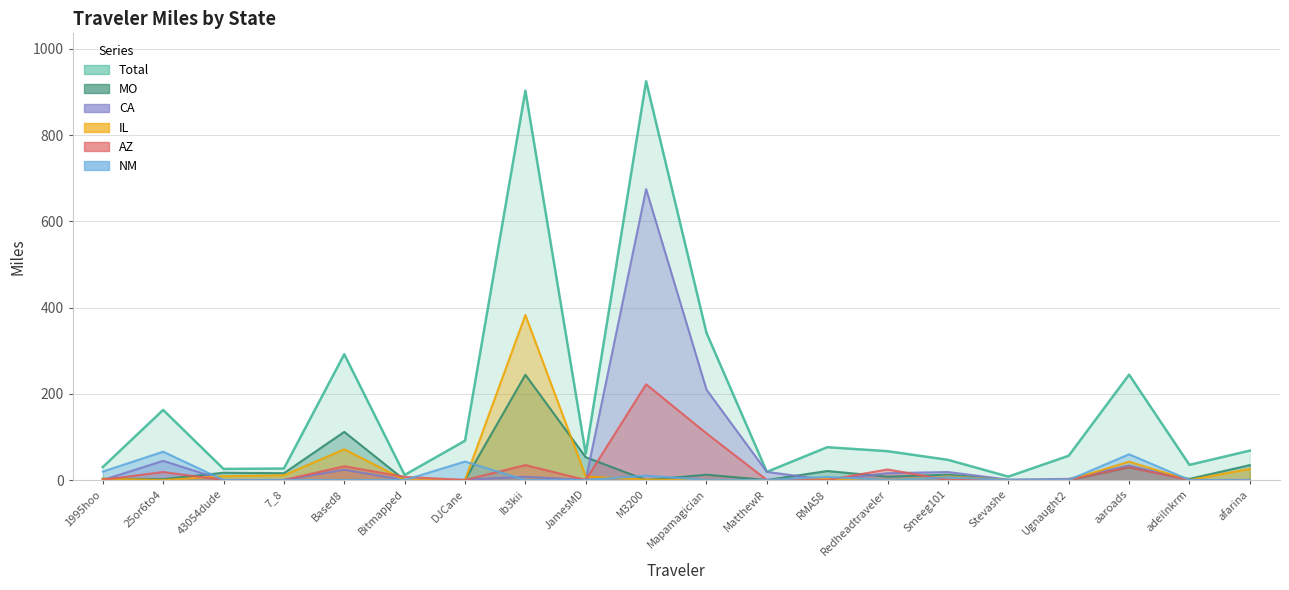

The MO series shows 29.3 at aaroads. True or false?

True